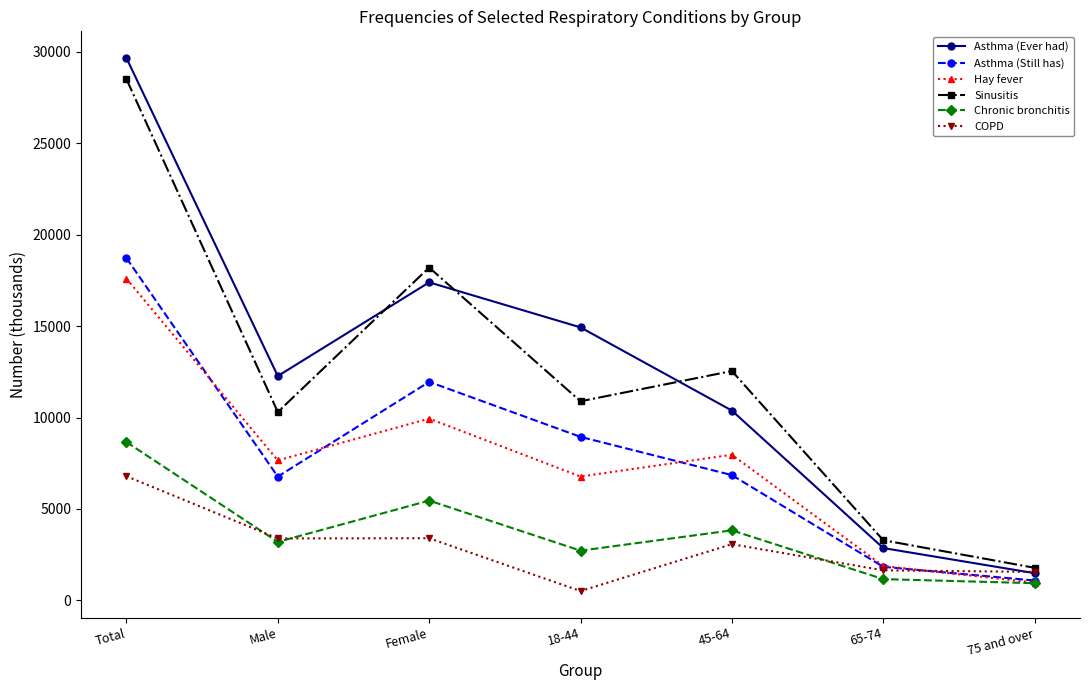

True or false: Asthma (Still has) has more than 0 interior local peaks.

True